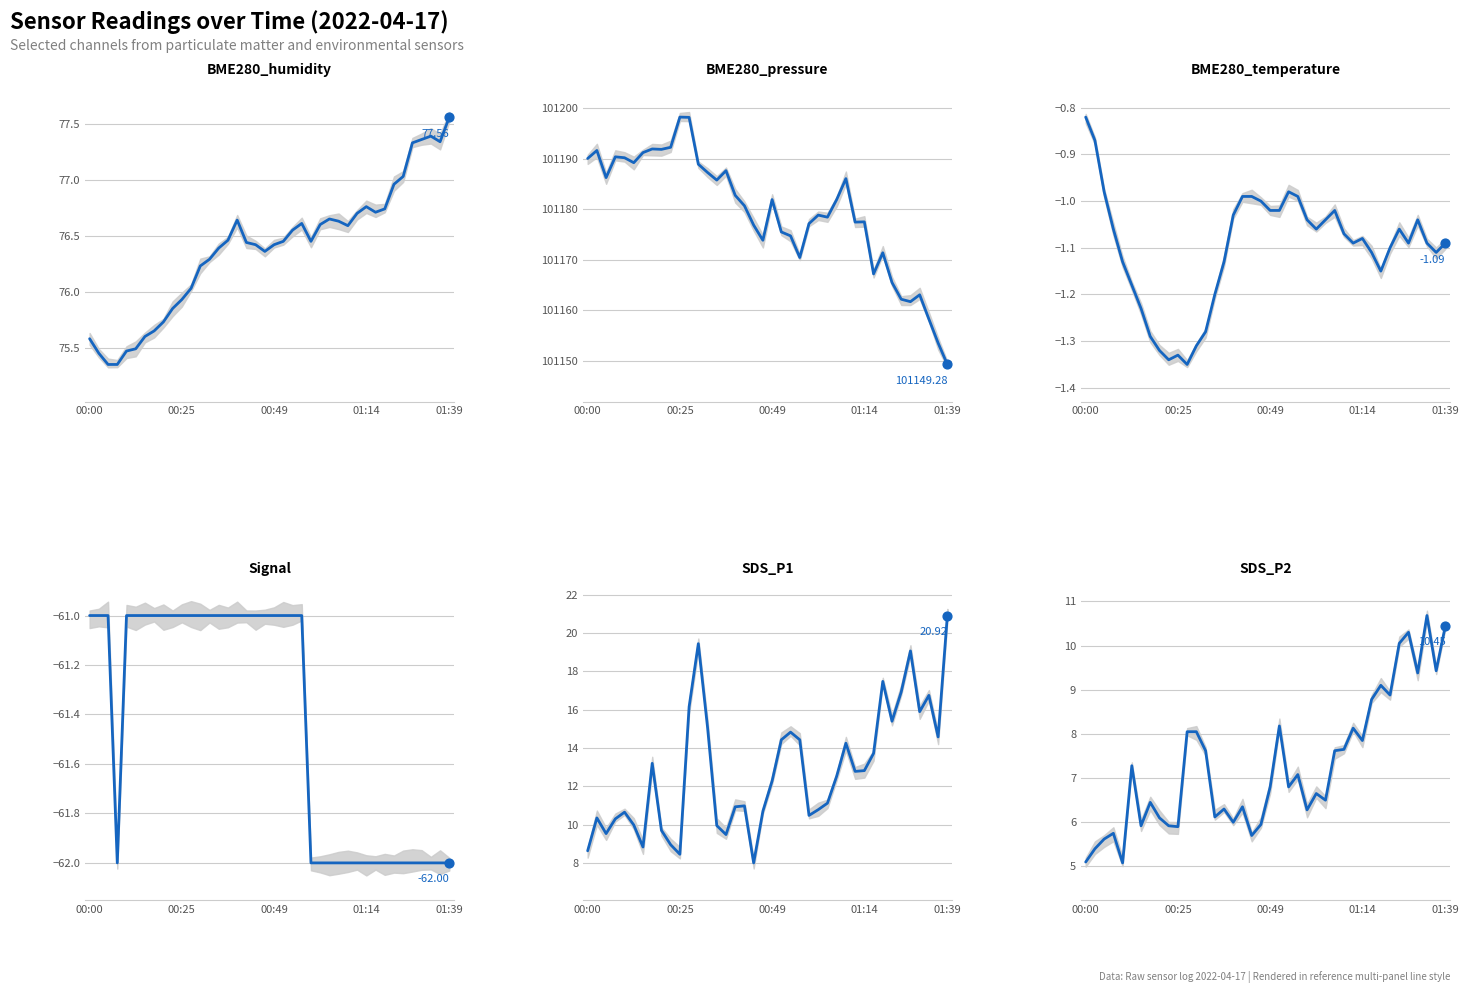

What are all the series names shown in the legend?

BME280_humidity, BME280_pressure, BME280_temperature, Signal, SDS_P1, SDS_P2